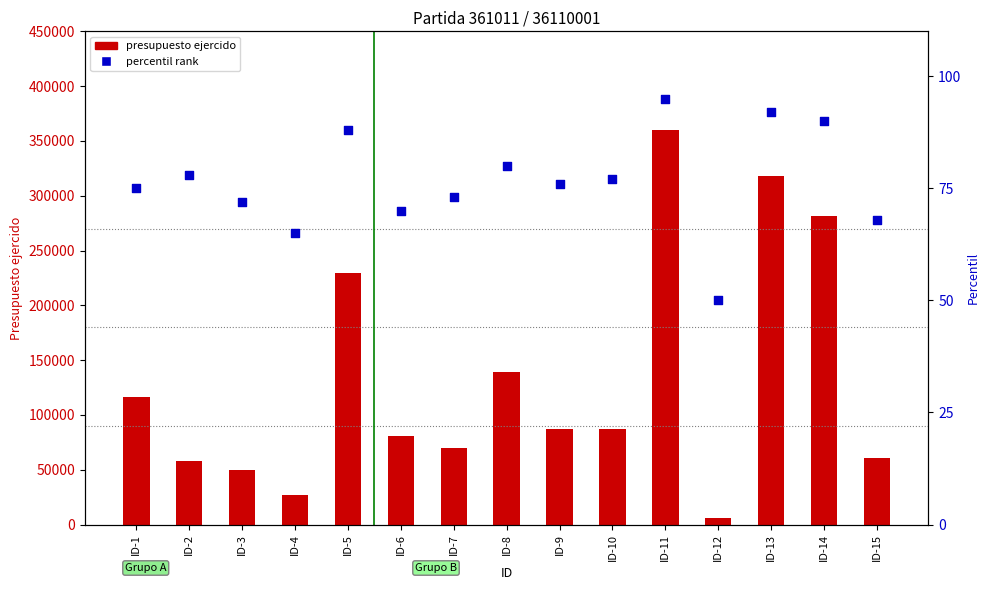

Which series reaches the maximum Y coordinate?

presupuesto ejercido